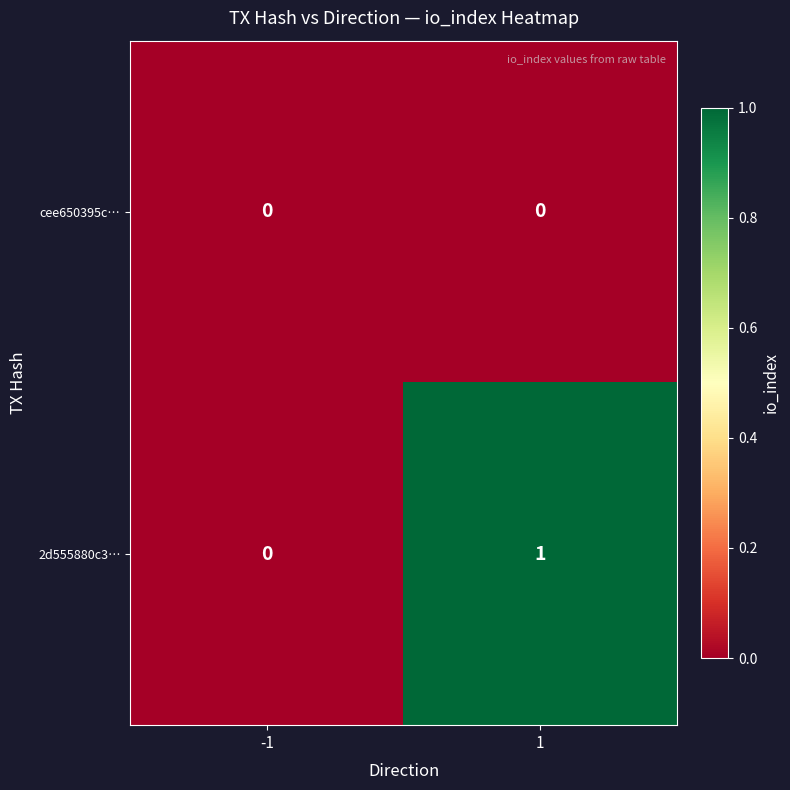

What is the spread (max minus min) of values at 1?

1